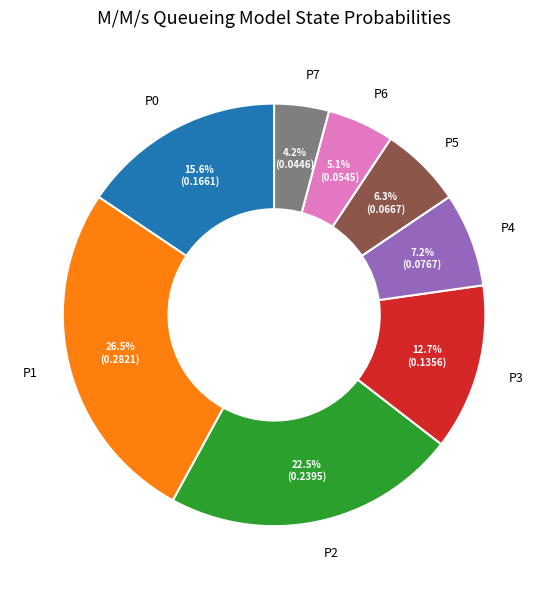

How many slices are in this pie chart?

8